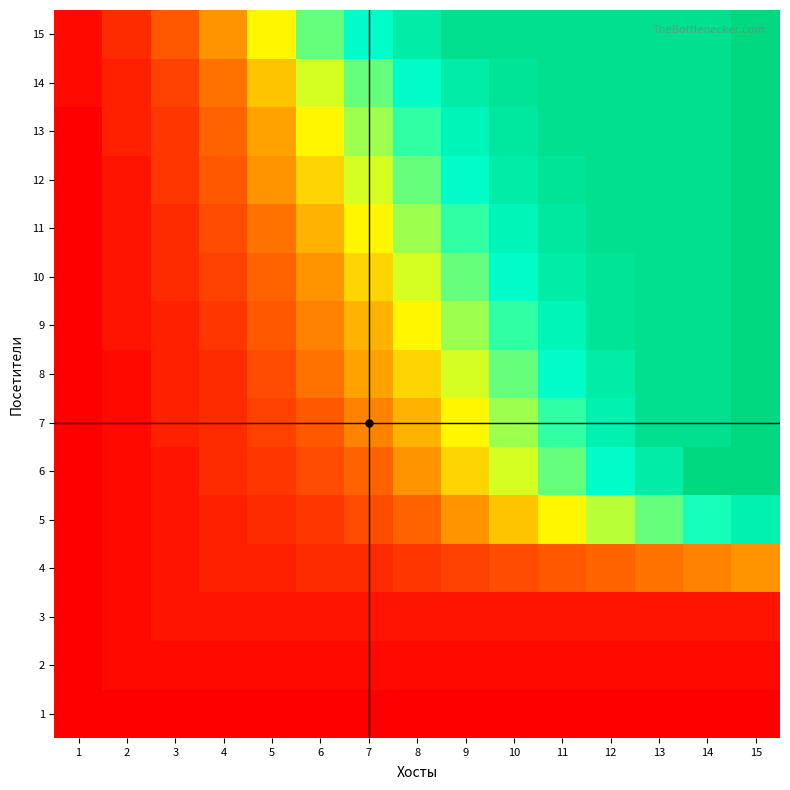

At which category is the sum across all series the highest?

15